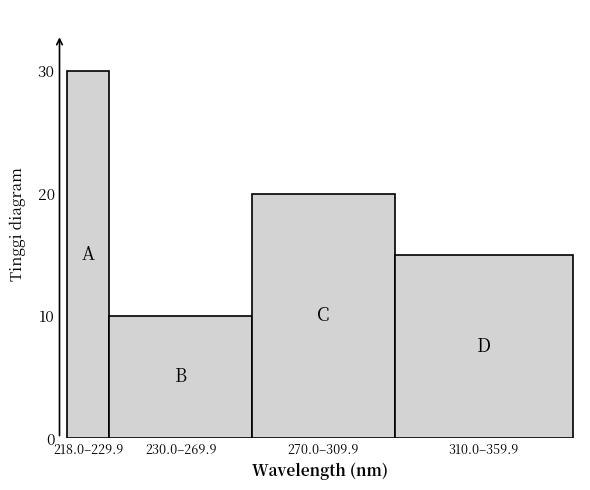

Reading left to right, extract all data points from this chart.

30	10	20	15